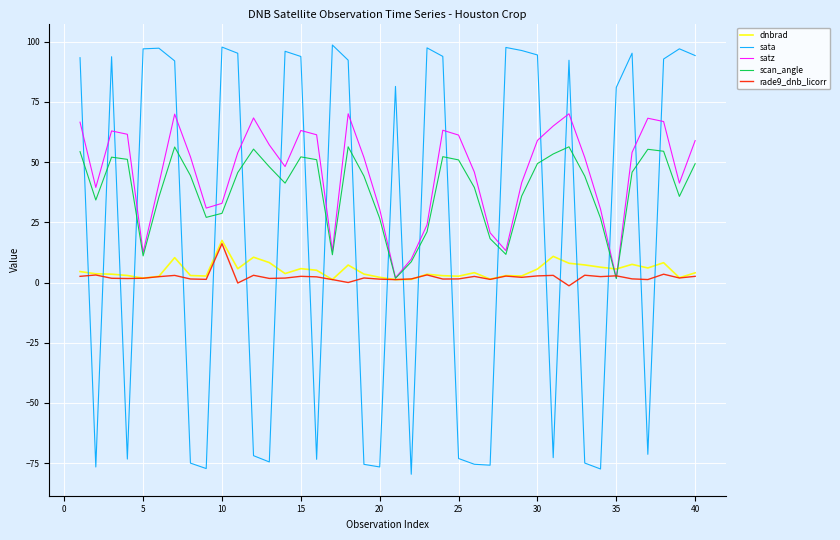

What is the maximum value for sata?

98.6